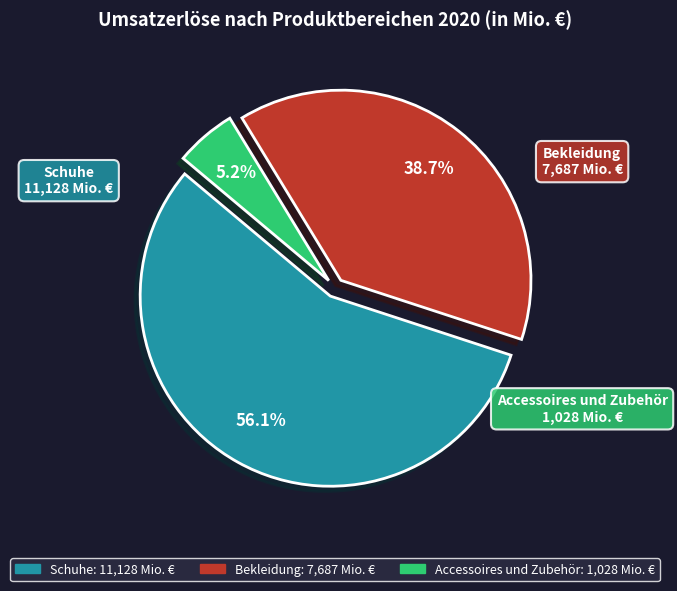

To the nearest percent, what is the difference between the Bekleidung and Schuhe slice percentages?

17%